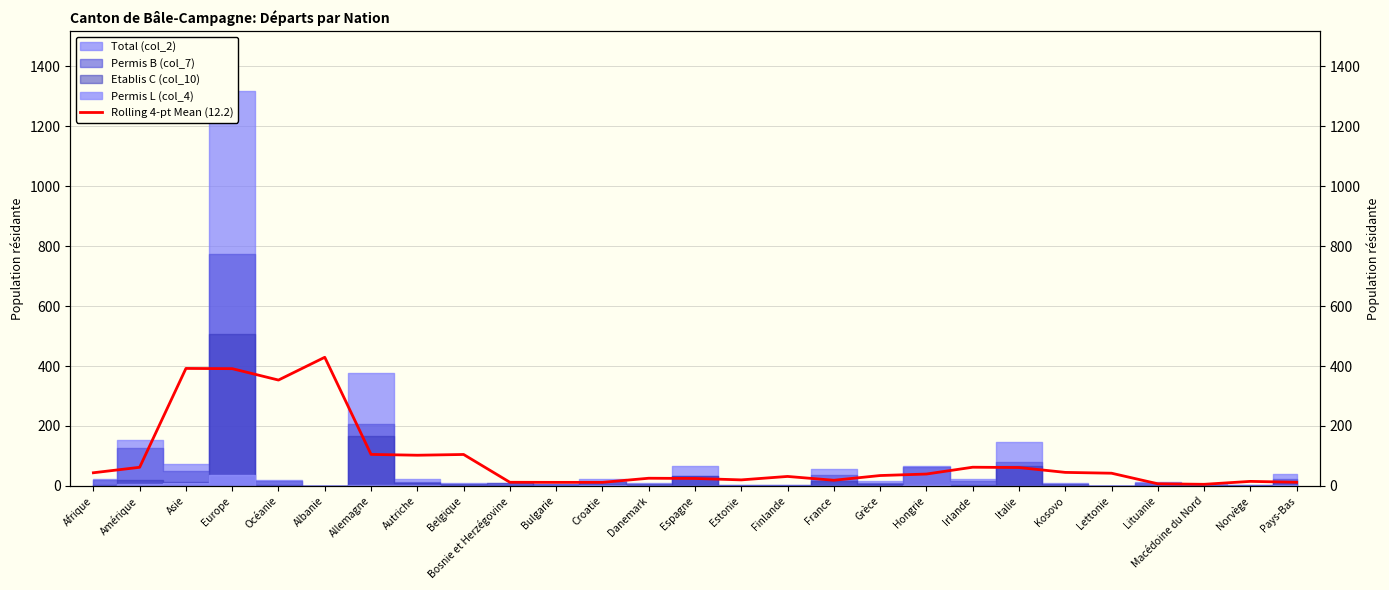

How many interior local peaks (higher than both neighbors) does the data have?

7